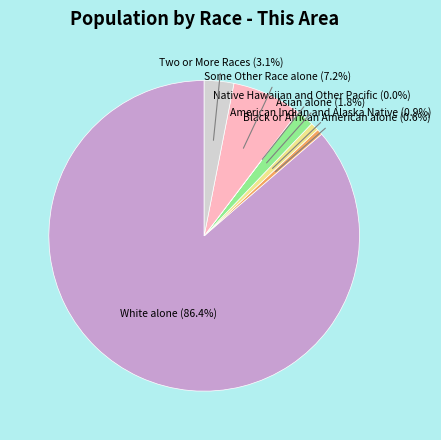

Is the sum of Black or African American alone and Some Other Race alone greater than half?

No